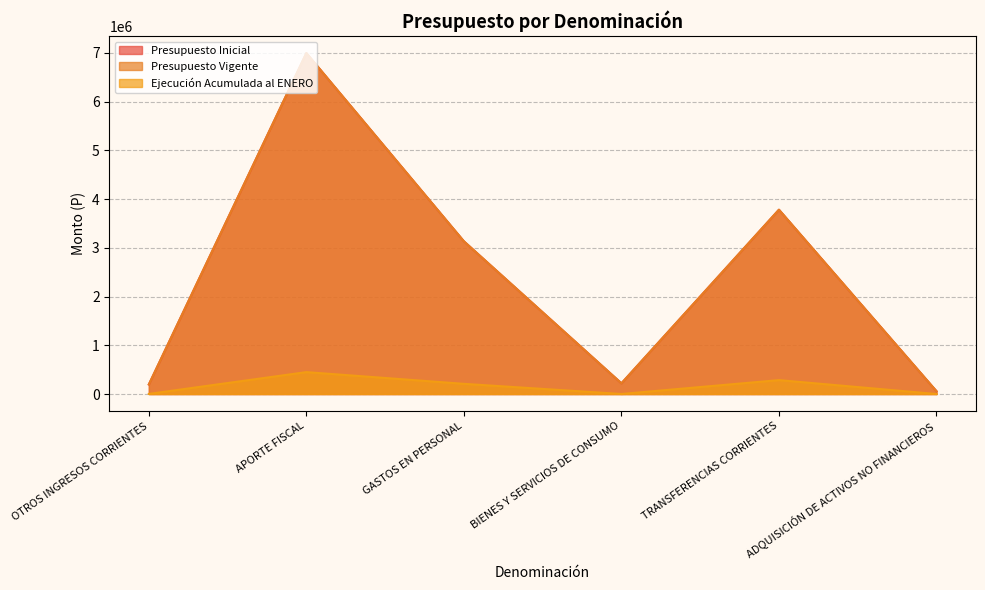

Reading right to left, what are all the values shown in this chart?

Presupuesto Inicial: 57874	3782177	219741	3133608	6996770	196630
Presupuesto Vigente: 57874	3782177	219741	3133608	6996770	196630
Ejecución Acumulada al ENERO: 0	285377	944	208938	449442	2165